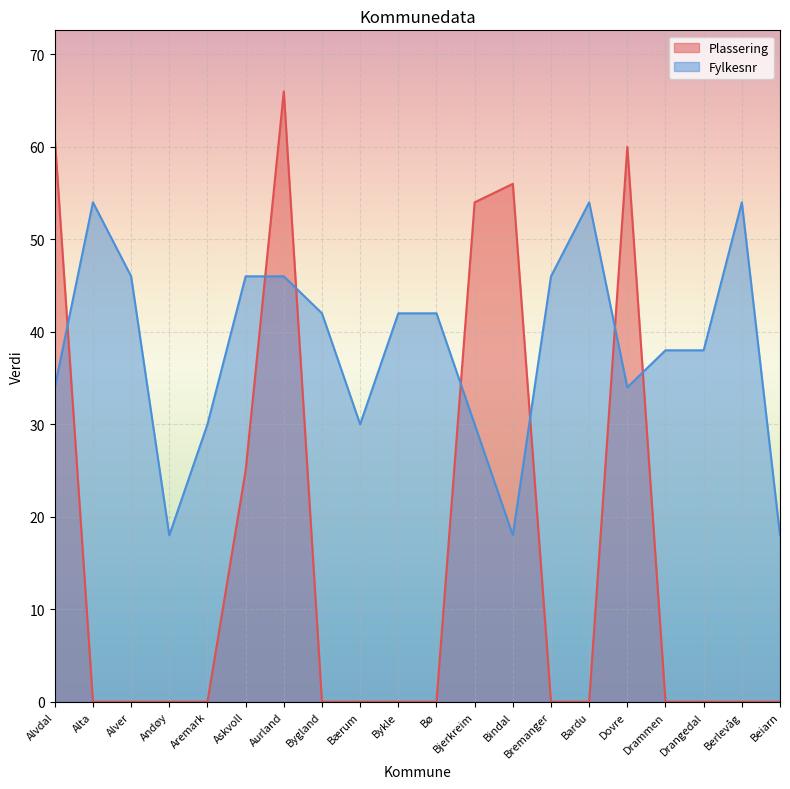

True or false: Plassering and Fylkesnr cross at least once.

True